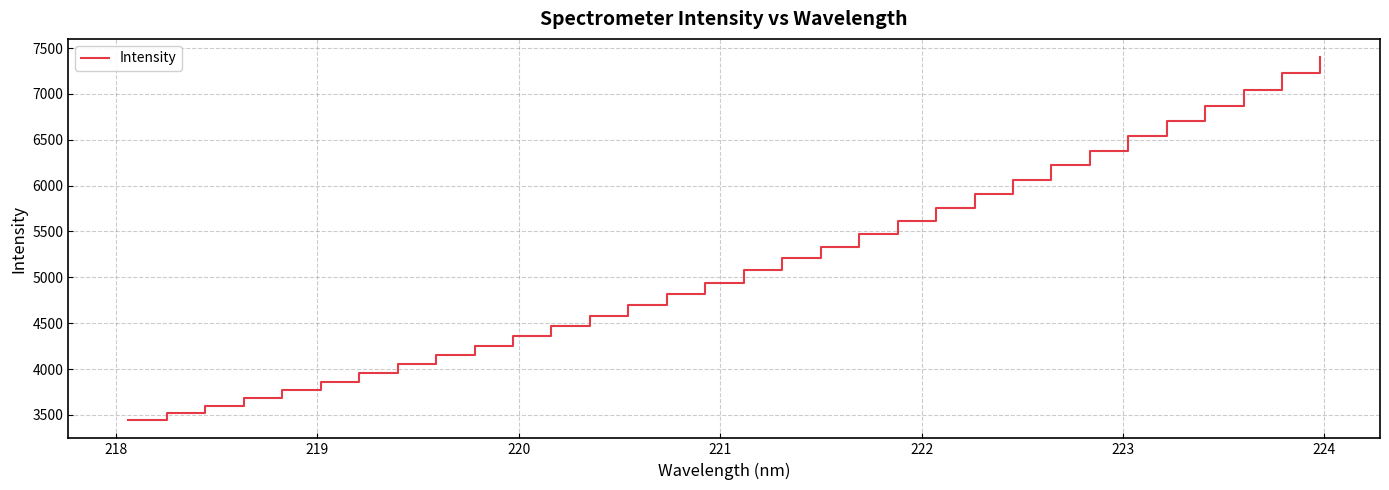

What is the maximum value shown in the chart?

7402.0